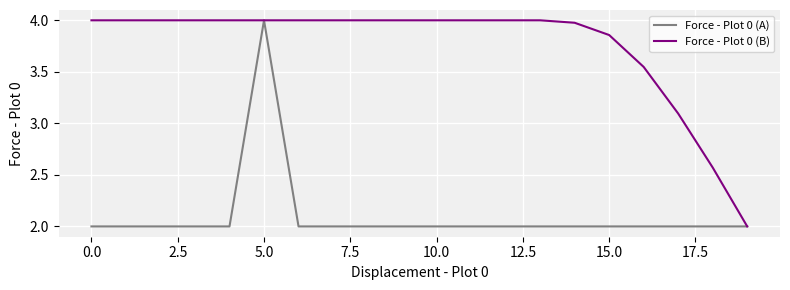

Which series has the largest total across all categories?

Force - Plot 0 (B)